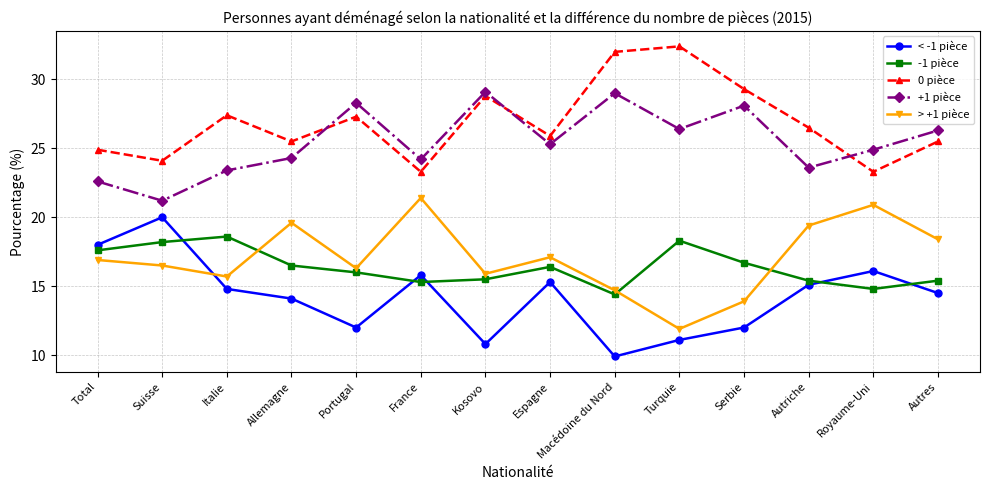

Rank the series at Suisse from lowest to highest value.

> +1 pièce, -1 pièce, < -1 pièce, +1 pièce, 0 pièce